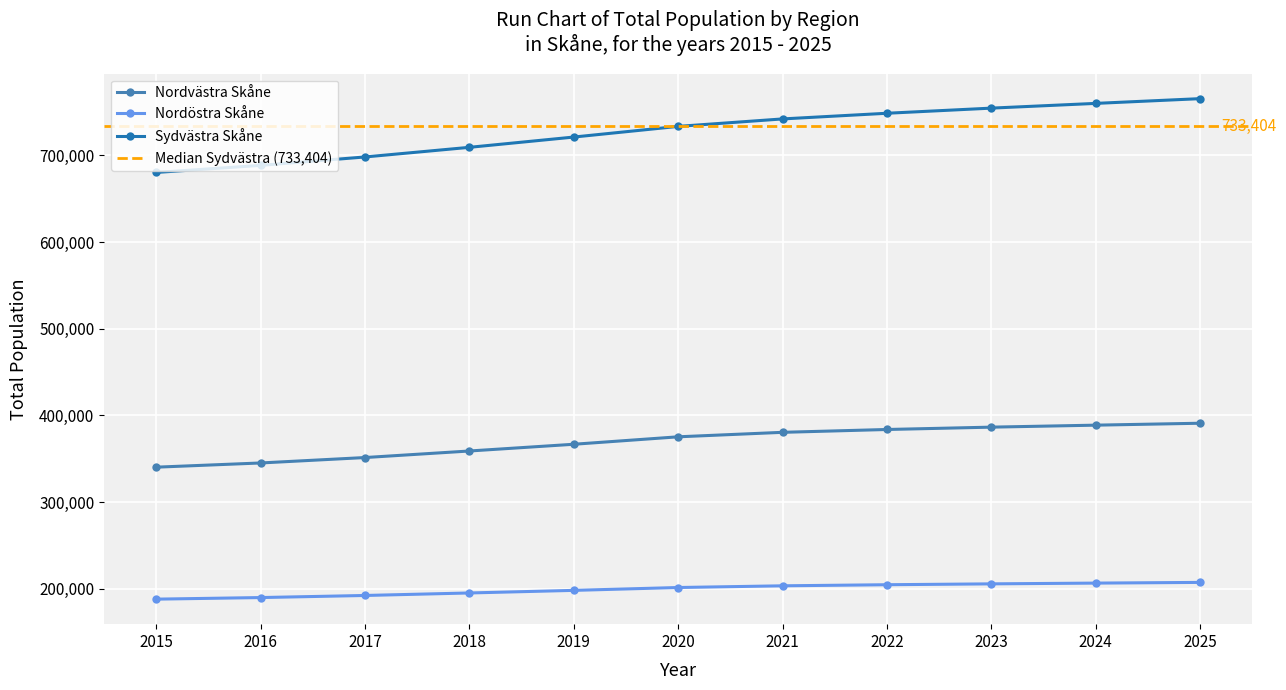

Where is Sydvästra Skåne nearest to the value 722838?

2019